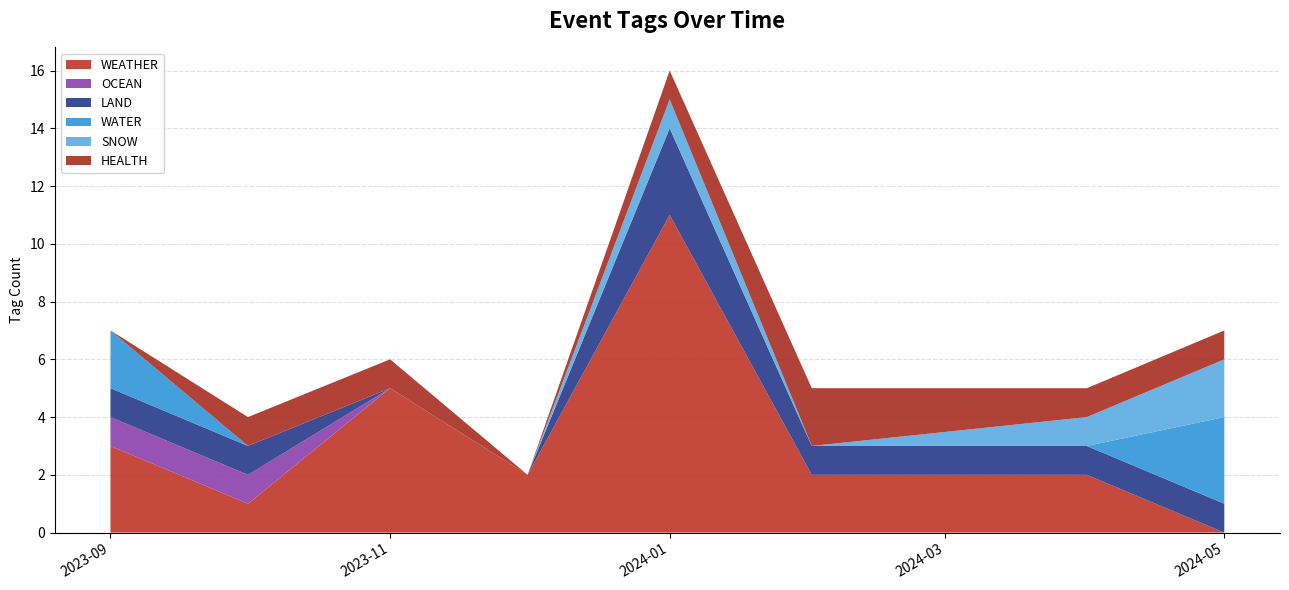

The WEATHER series shows 11 at 2024-01. True or false?

True